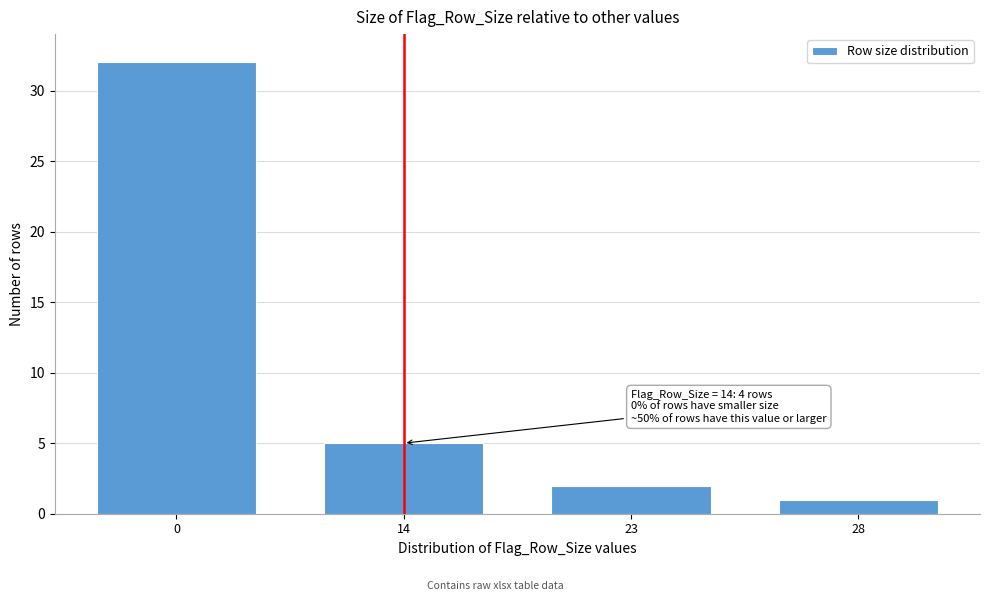

Reading left to right, transcribe all the data shown in this chart.

0=32	14=5	23=2	28=1